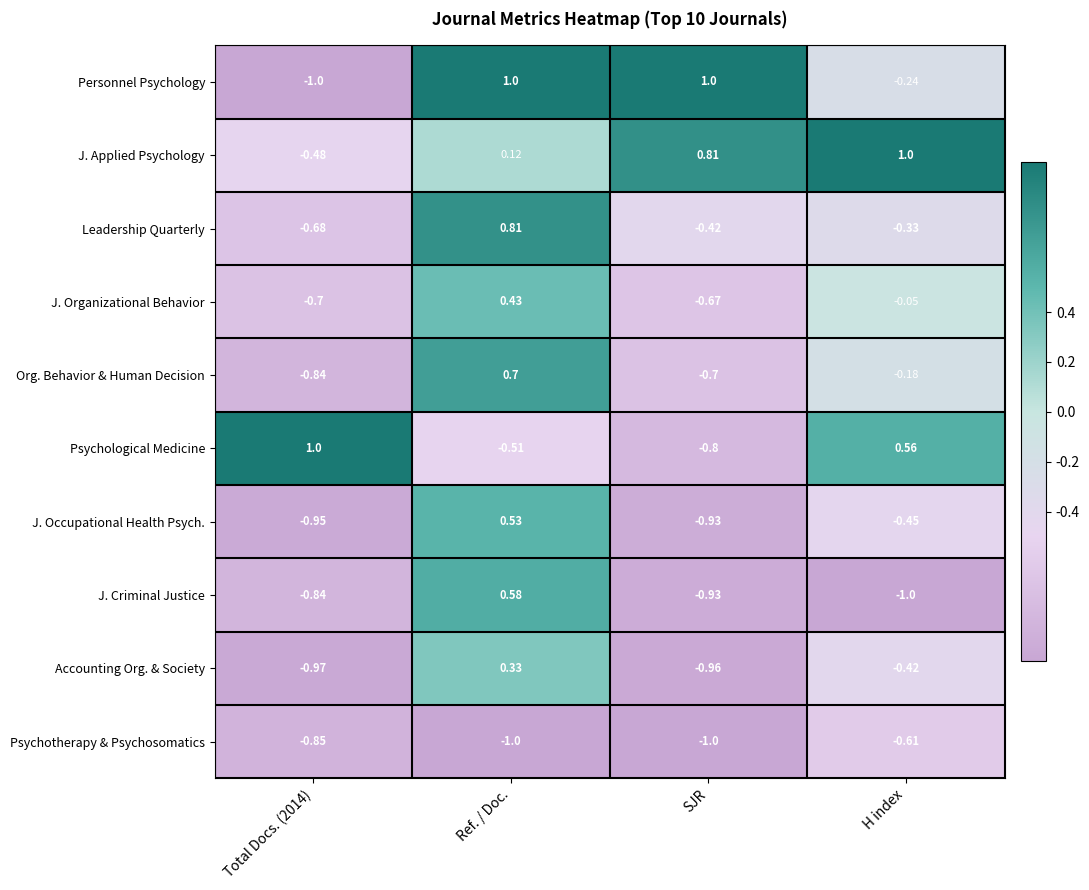

Which series has the largest range (max minus min)?

Personnel Psychology